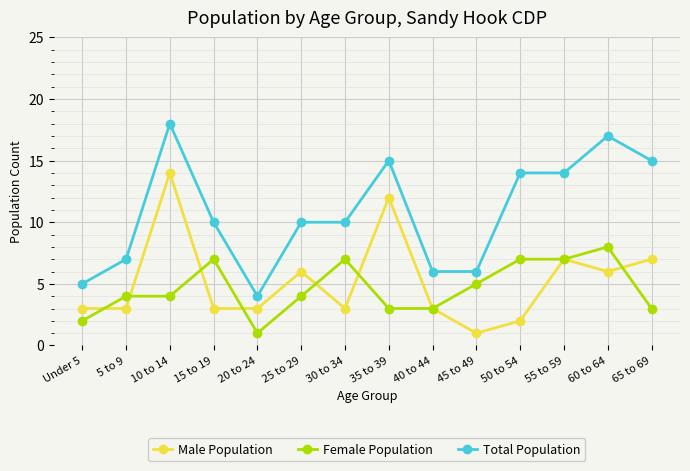

What is the sum of the Male Population values at 50 to 54 and 40 to 44?

5